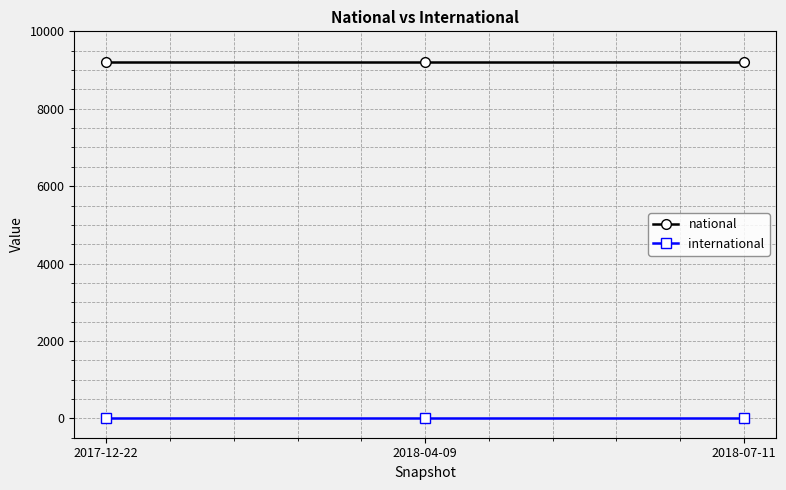

Is the value of national at 2018-04-09 greater than the value of international at 2017-12-22?

Yes